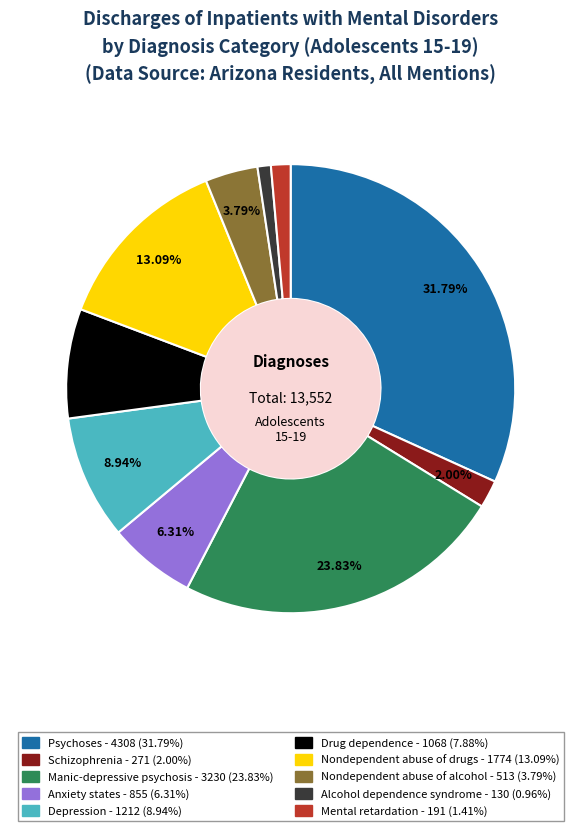

Between Psychoses and Nondependent abuse of alcohol, which is larger?

Psychoses